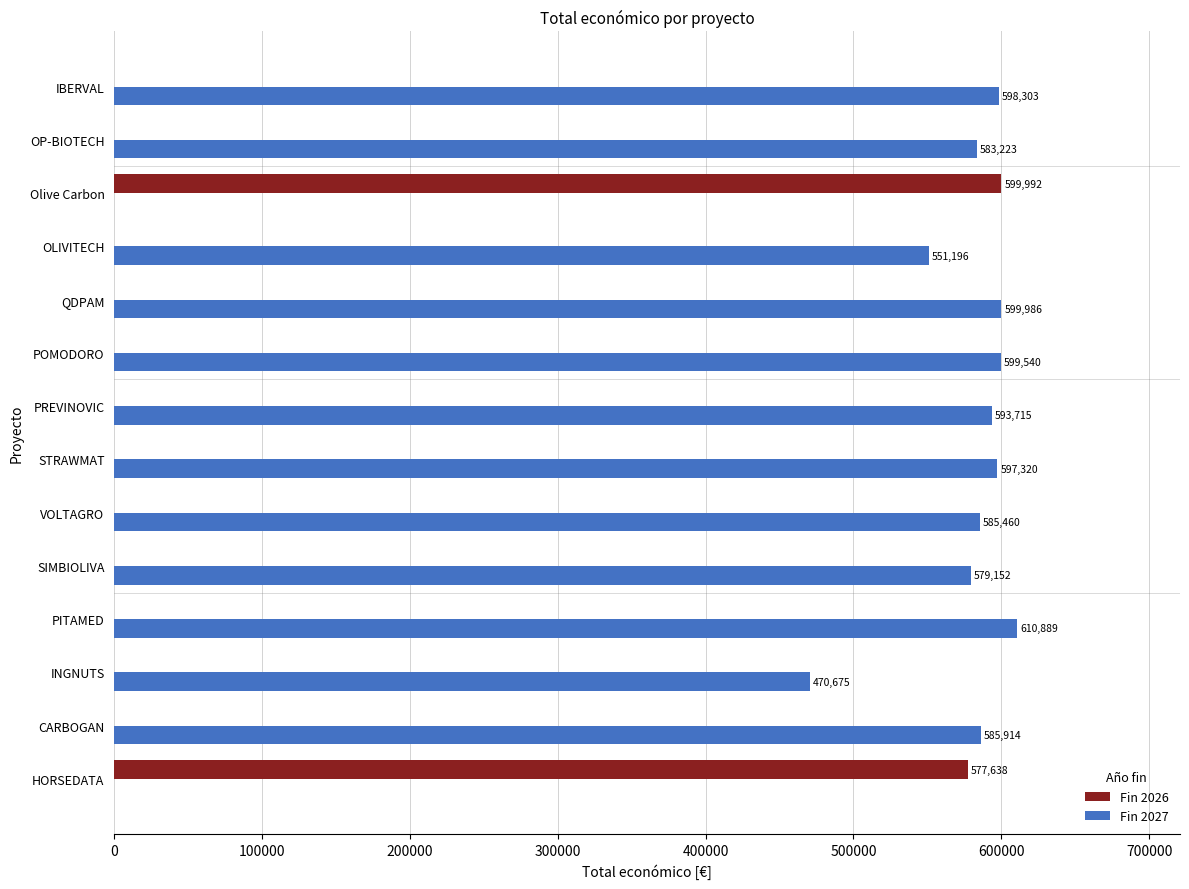

What is the total value across all series at SIMBIOLIVA?

579152